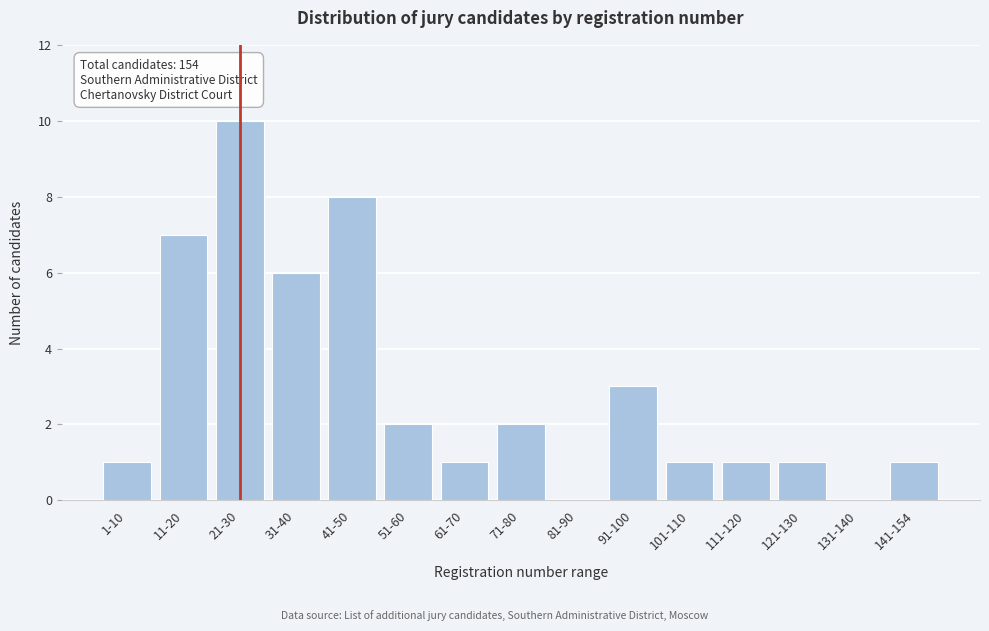

Reading left to right, list all the values displayed in this chart.

1-10=1	11-20=7	21-30=10	31-40=6	41-50=8	51-60=2	61-70=1	71-80=2	81-90=0	91-100=3	101-110=1	111-120=1	121-130=1	131-140=0	141-154=1